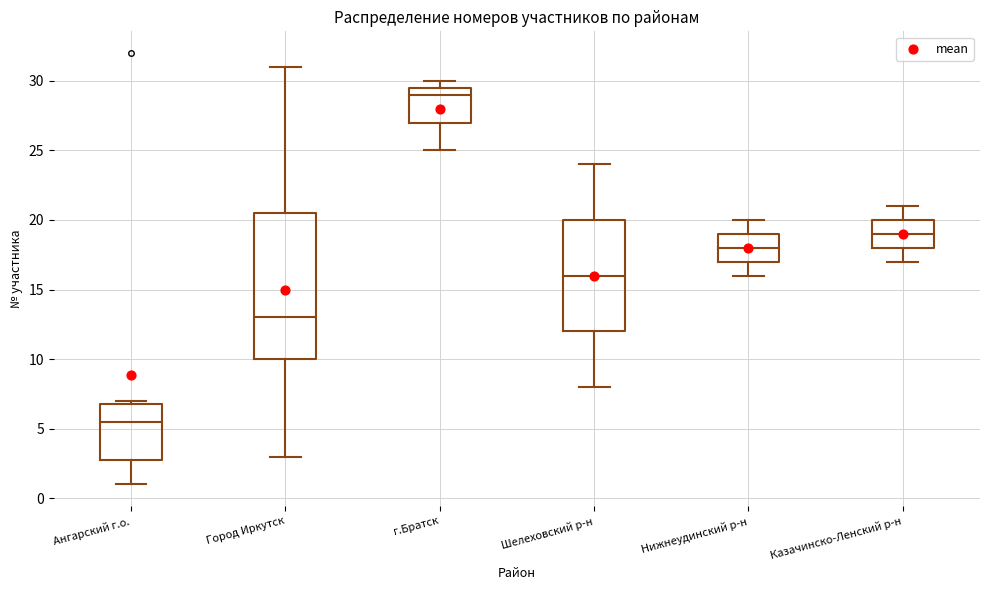

Which box is the tallest, from its lower edge to its upper edge?

Город Иркутск